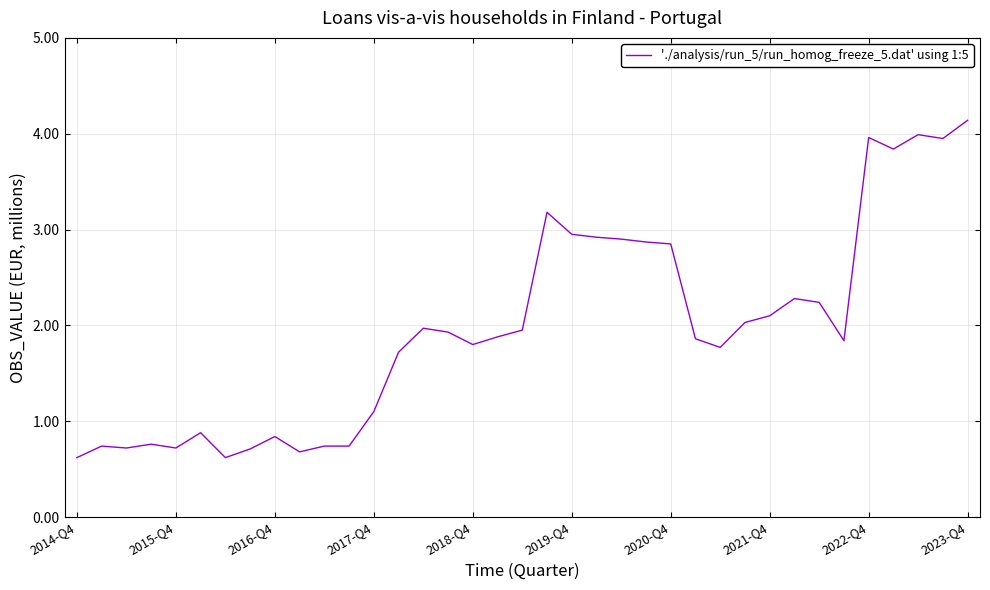

What is the minimum value shown in the chart?

0.6